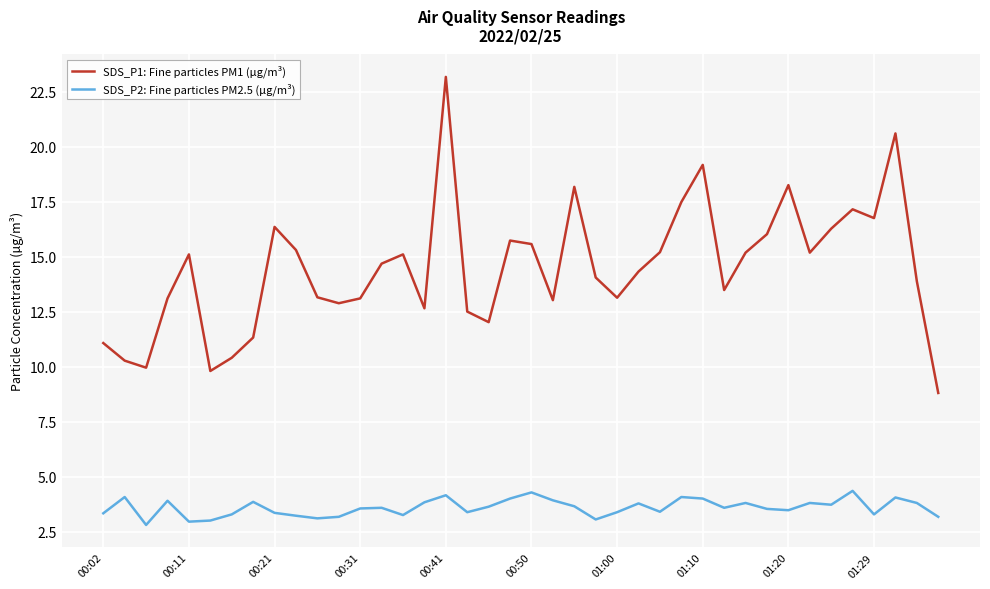

What is the highest value of the SDS_P1: Fine particles PM1 (µg/m³) series?

23.2